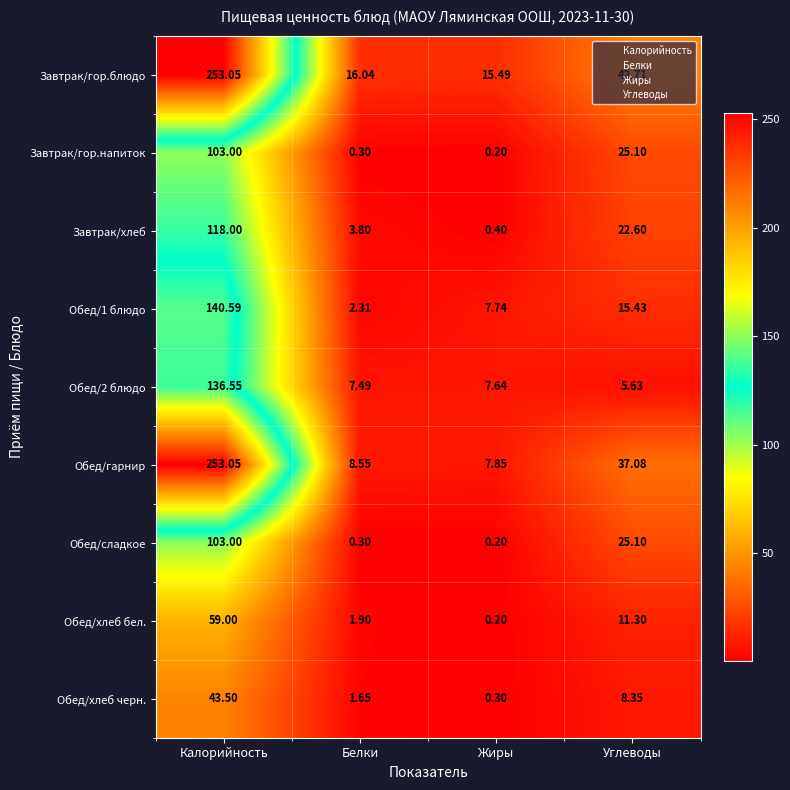

Which series has the largest total across all categories?

Завтрак/гор.блюдо